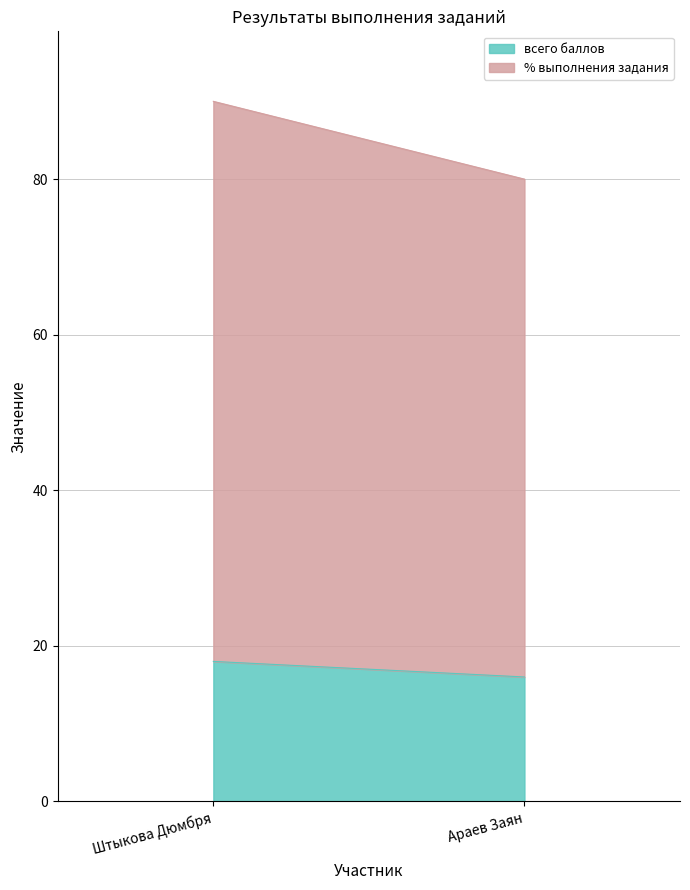

What is the average value of the % выполнения задания series?

68